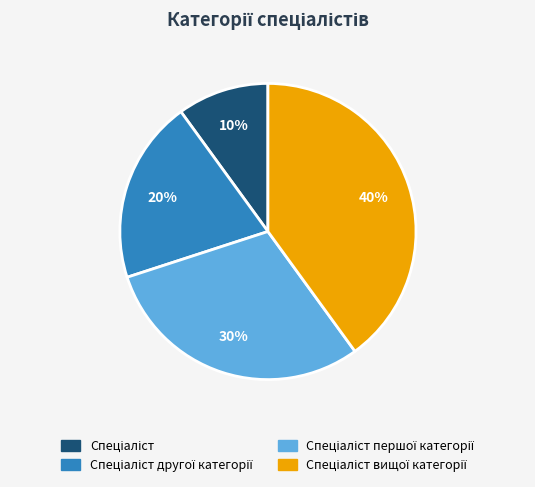

To the nearest percent, what is the average slice percentage?

25%